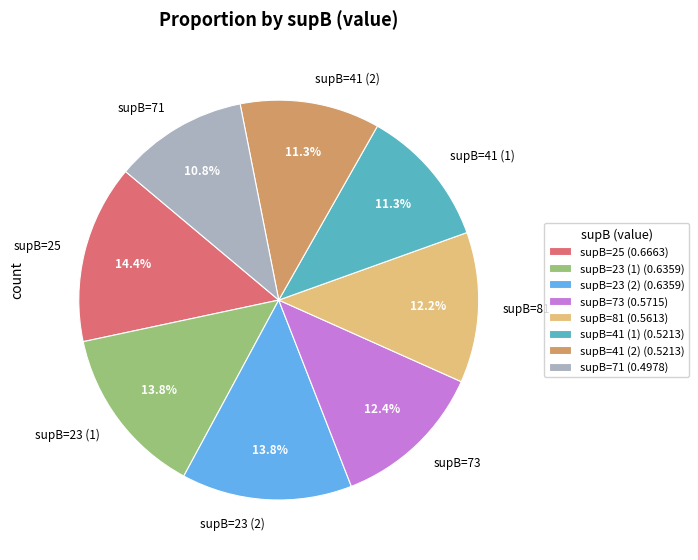

Between supB=71 and supB=73, which is larger?

supB=73